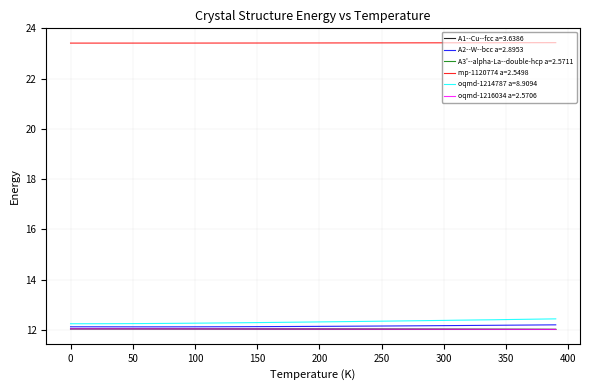

What is the smallest value displayed?

12.0